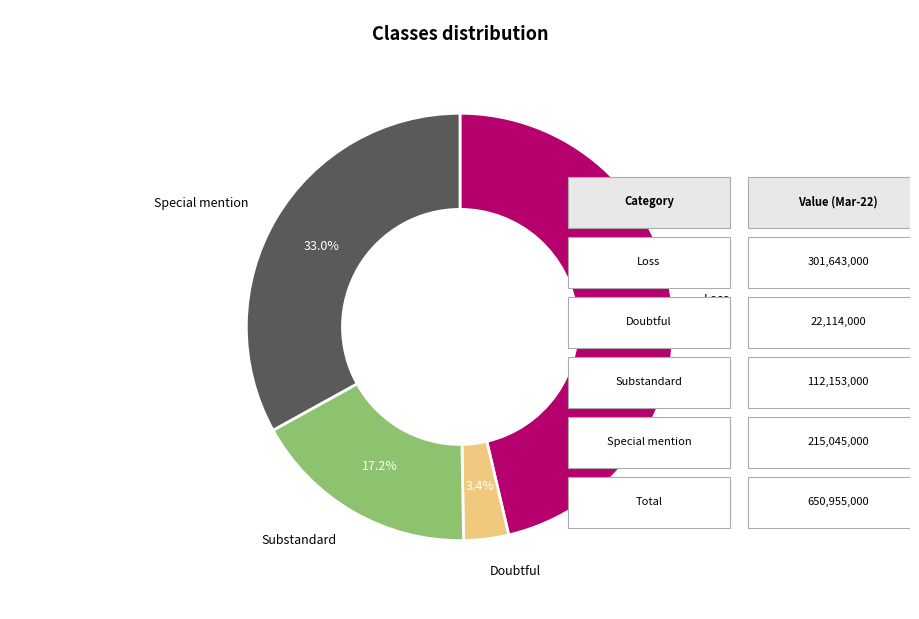

What percentage is the Substandard slice, to the nearest percent?

17%